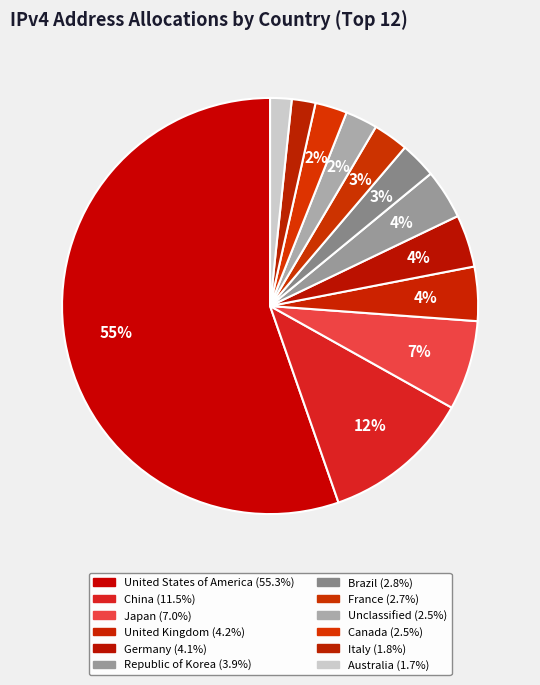

Which slice is the smallest?

Australia